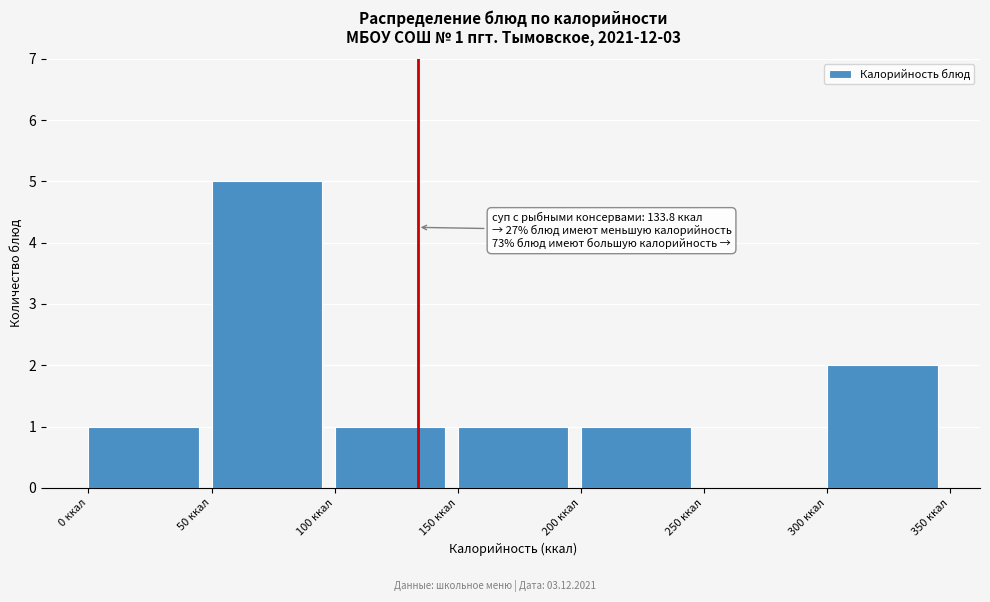

Over which range of the x-axis is the bar tallest?

50 to 100